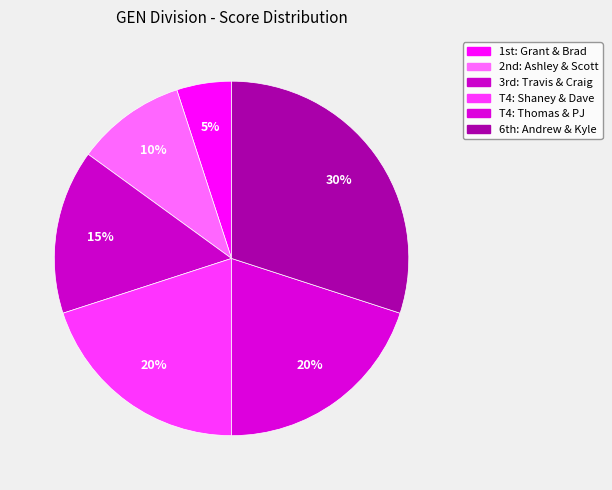

Is there a majority slice in this chart?

No